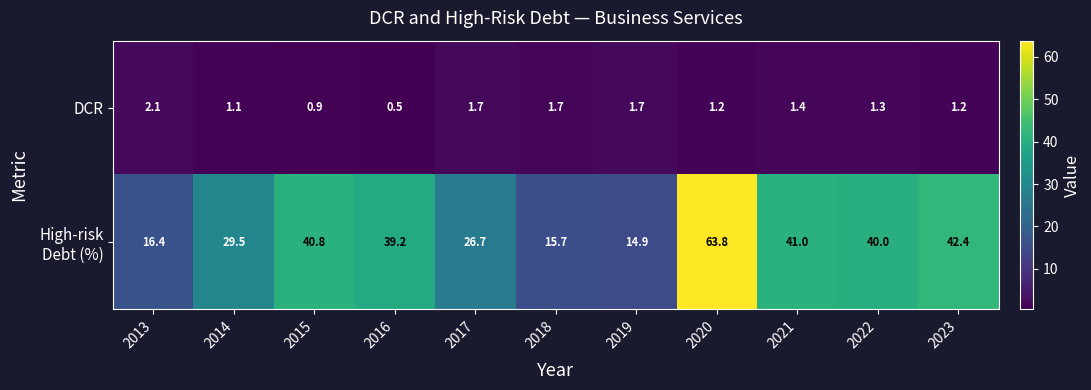

At how many categories does at least one series exceed 42?

2